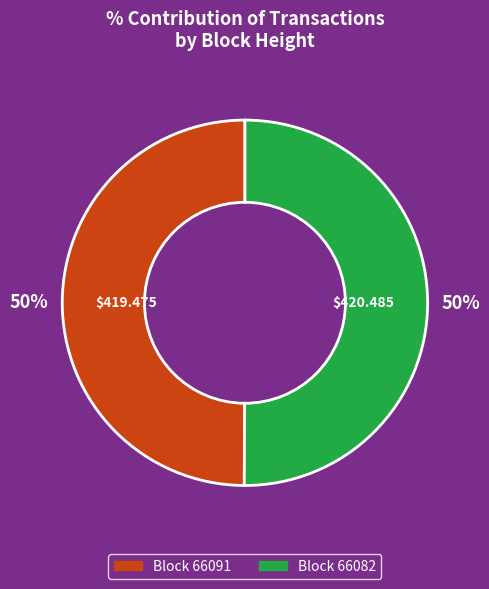

To the nearest percent, what is the average slice percentage?

50%